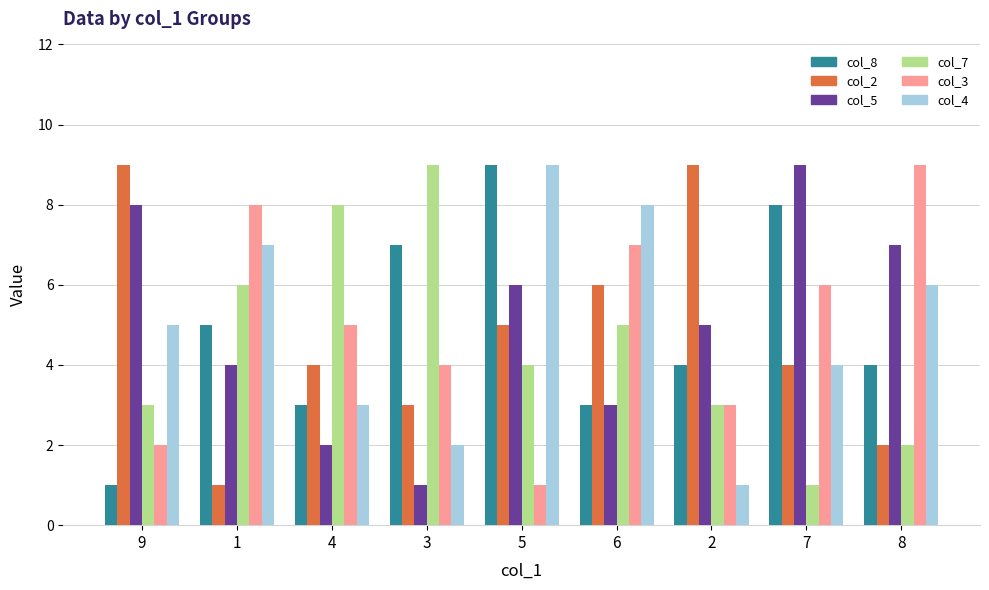

What is the average value of the col_5 series?

5